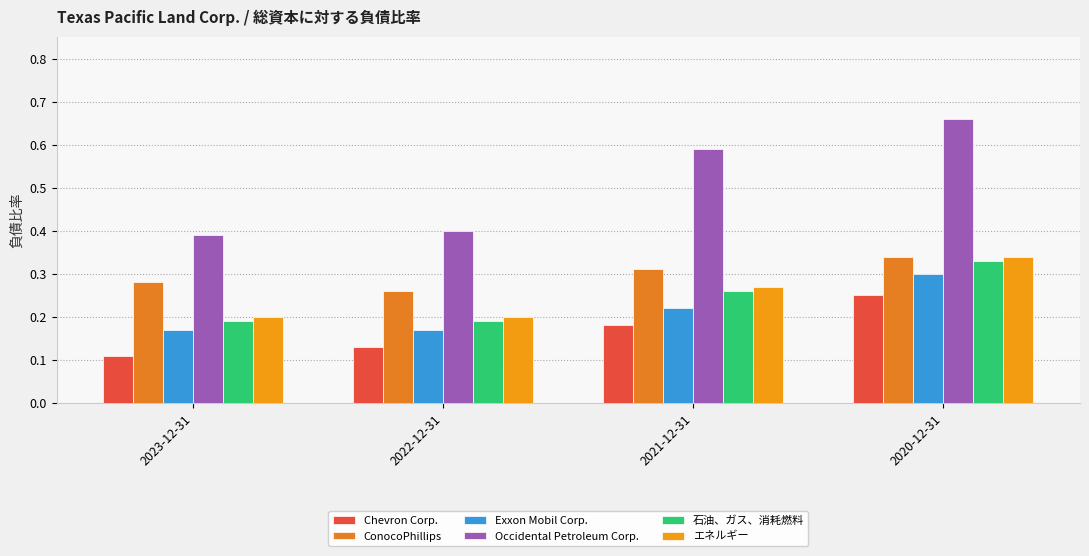

What are all the series names shown in the legend?

Chevron Corp., ConocoPhillips, Exxon Mobil Corp., Occidental Petroleum Corp., 石油、ガス、消耗燃料, エネルギー